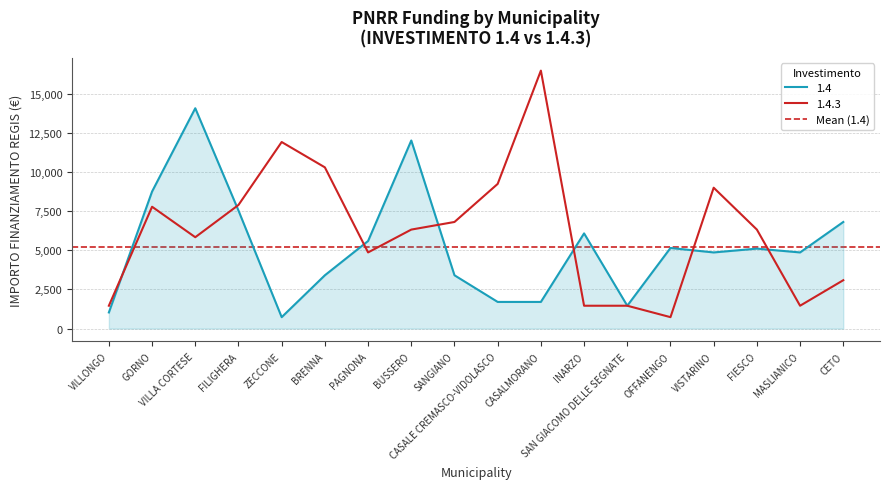

Is it true that 1.4.3 equals 3706 at GORNO?

False